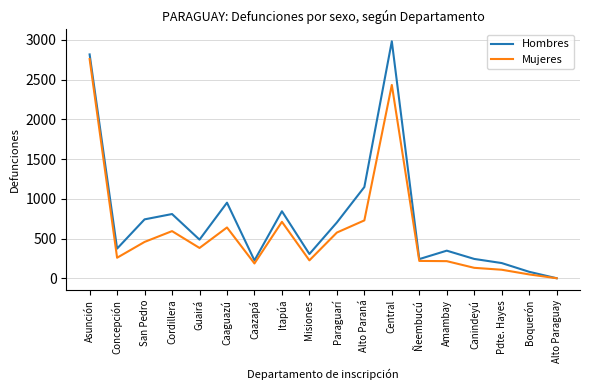

What is the approximate value of Hombres at Cordillera, to the nearest 10?

810